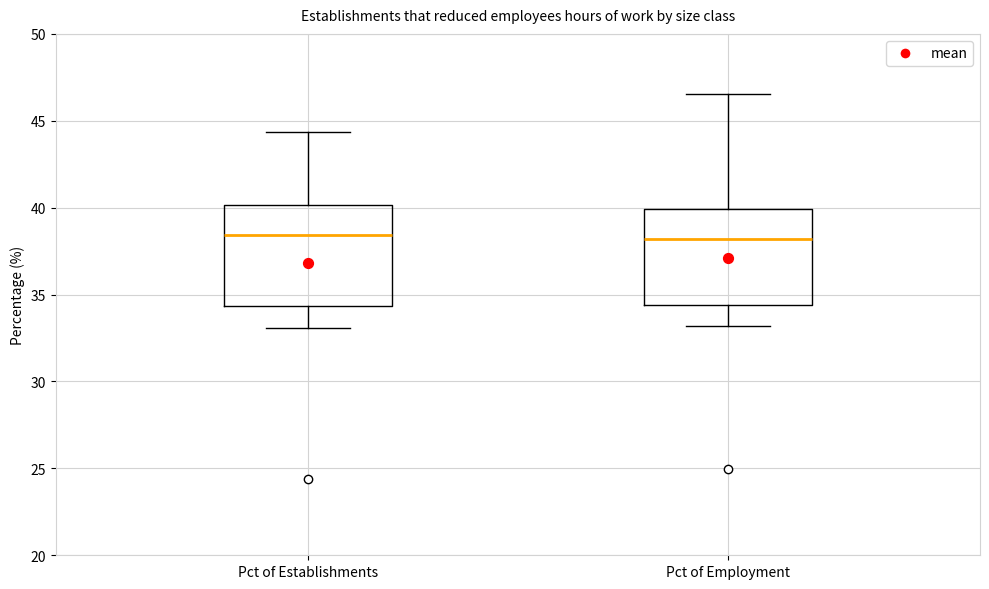

Reading left to right, transcribe this box plot: for each box, give where its median line is, the range the box spans, and where its two whiskers end, as read against the y-axis. The values are not printed on the chart, so give them approximately, as read against the axis.

Pct of Establishments: median 38.5, box 34.5 to 40.0, whiskers 33.0 to 44.5
Pct of Employment: median 38.0, box 34.5 to 40.0, whiskers 33.0 to 46.5